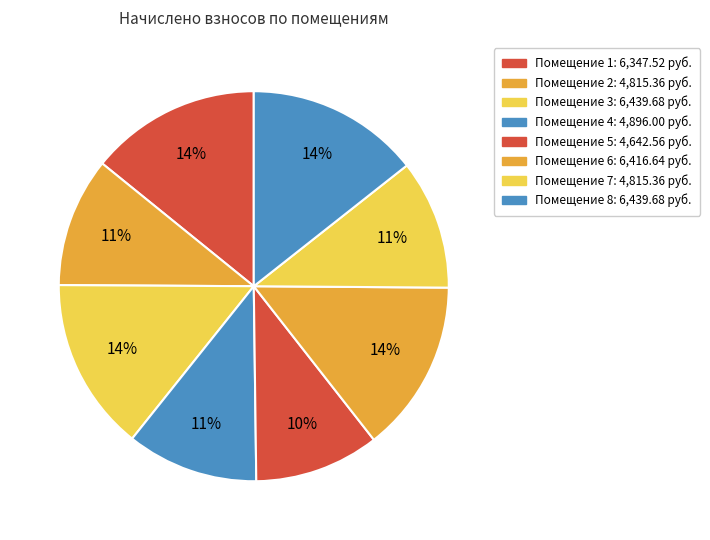

What is the smallest slice in the pie chart?

5